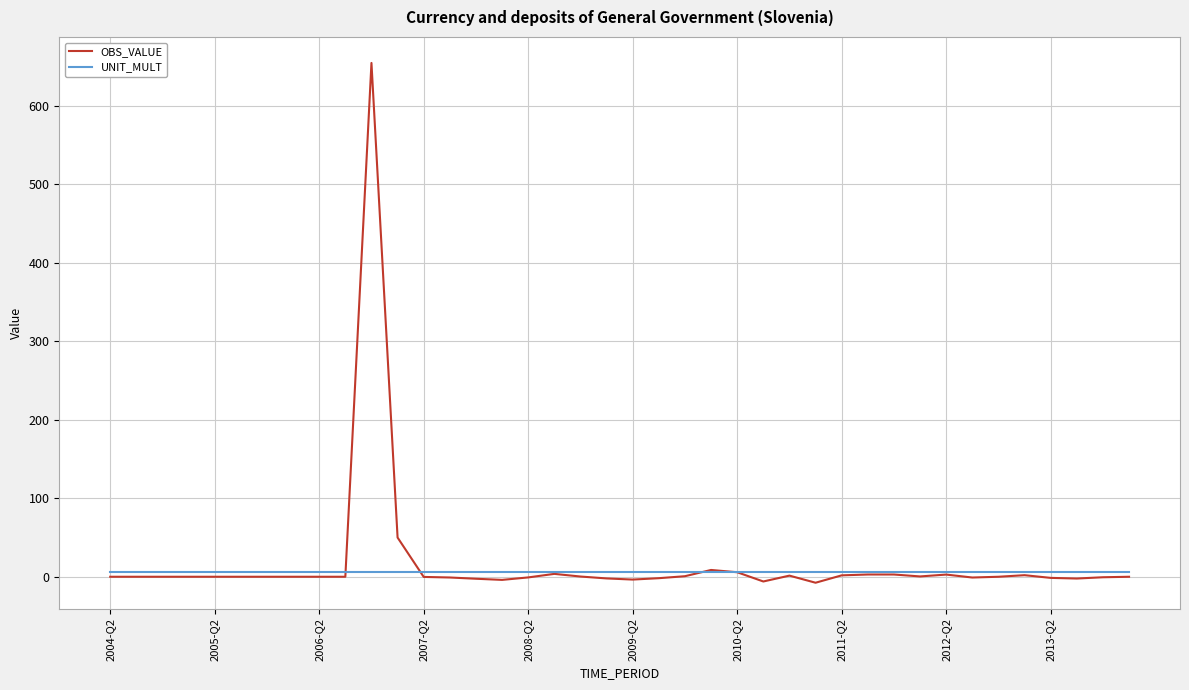

True or false: OBS_VALUE and UNIT_MULT intersect in this chart.

True